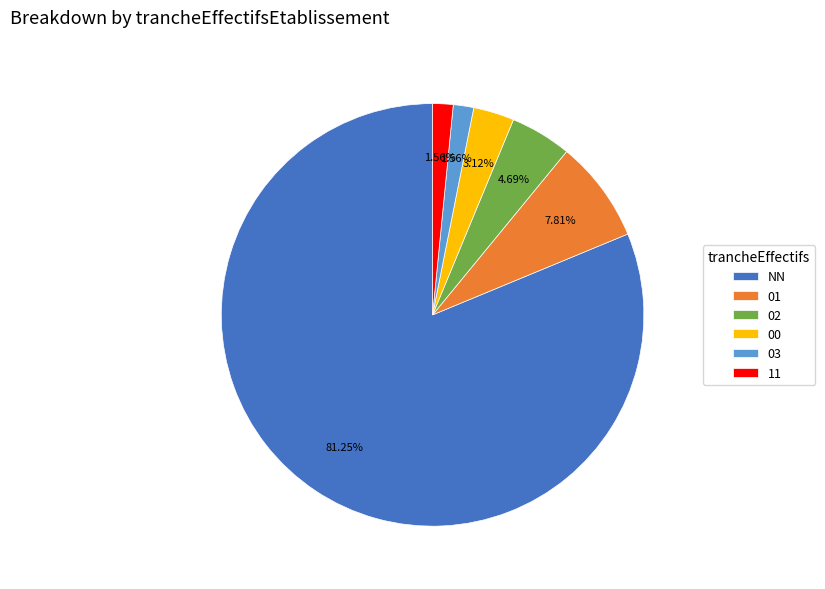

Is there a majority slice in this chart?

Yes